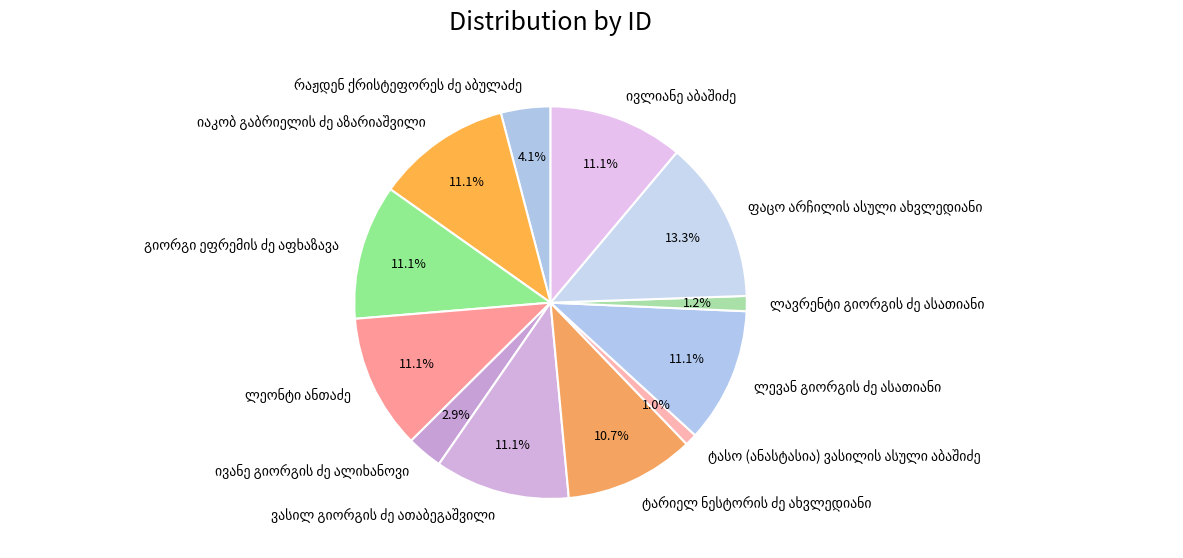

Does any single category account for the majority?

No